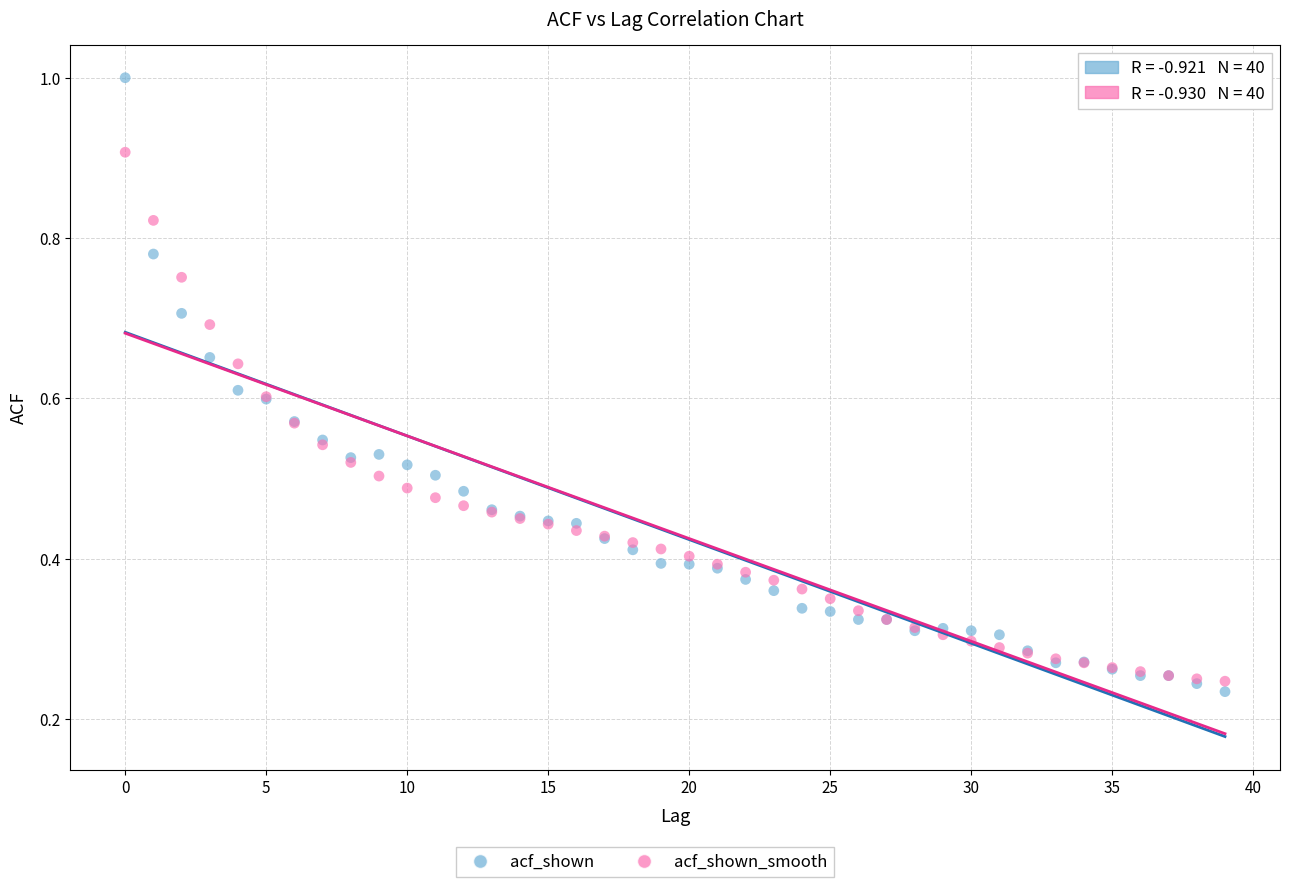

Which series has the largest Y range (max minus min)?

acf_shown